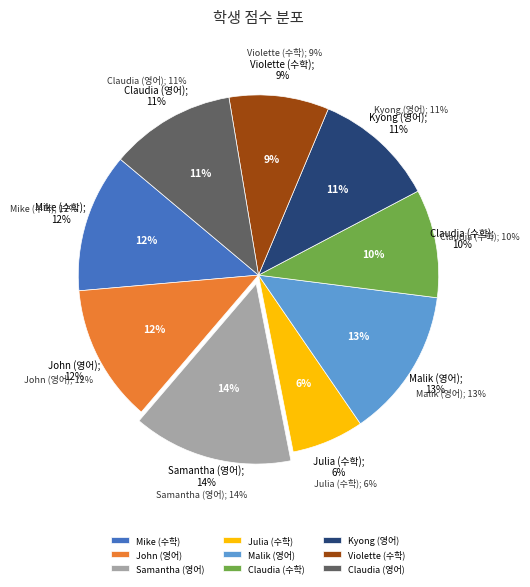

To the nearest percent, what is the average slice percentage?

11%